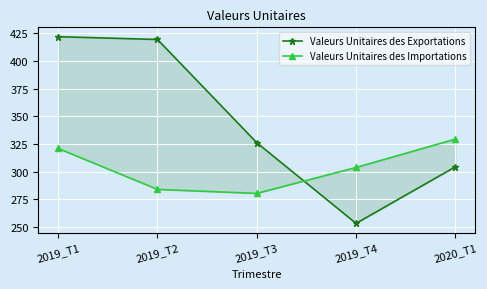

What is the sum of all Valeurs Unitaires des Importations values?

1518.0